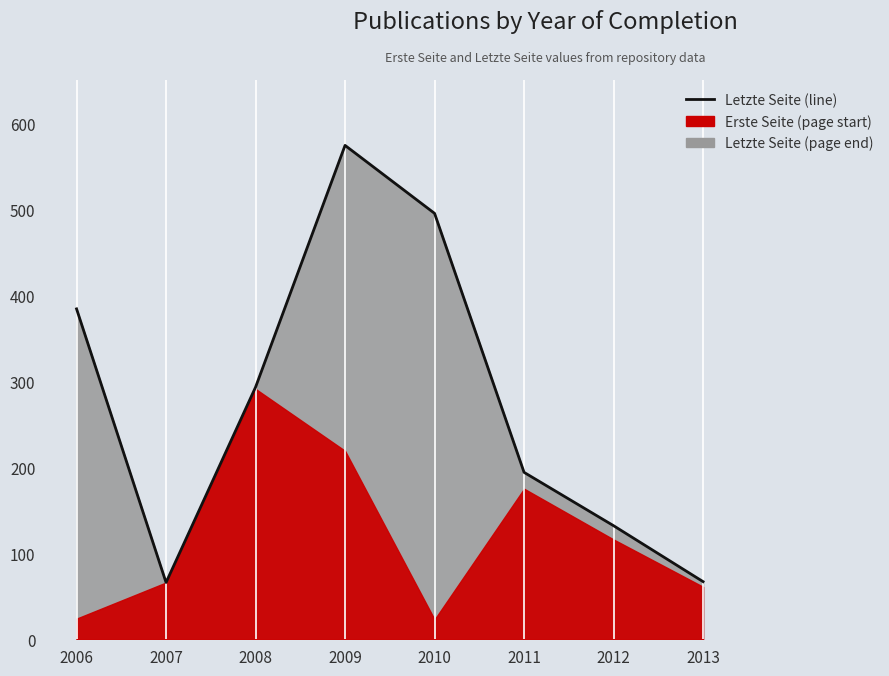

What value does the data have at 2008, to the nearest 50?

300